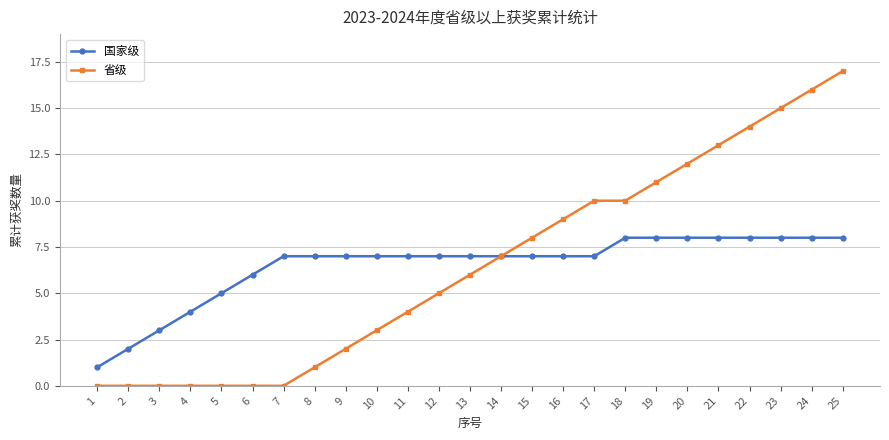

Reading left to right, extract all data points from this chart.

国家级: 1=1	2=2	3=3	4=4	5=5	6=6	7=7	8=7	9=7	10=7	11=7	12=7	13=7	14=7	15=7	16=7	17=7	18=8	19=8	20=8	21=8	22=8	23=8	24=8	25=8
省级: 1=0	2=0	3=0	4=0	5=0	6=0	7=0	8=1	9=2	10=3	11=4	12=5	13=6	14=7	15=8	16=9	17=10	18=10	19=11	20=12	21=13	22=14	23=15	24=16	25=17